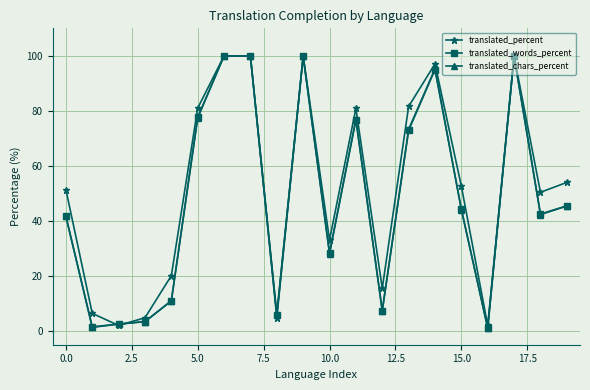

At how many categories does at least one series exceed 37?

12